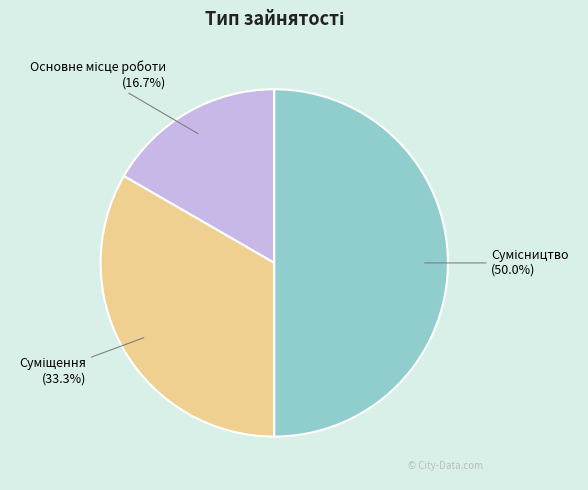

Count the number of slices in the pie.

3